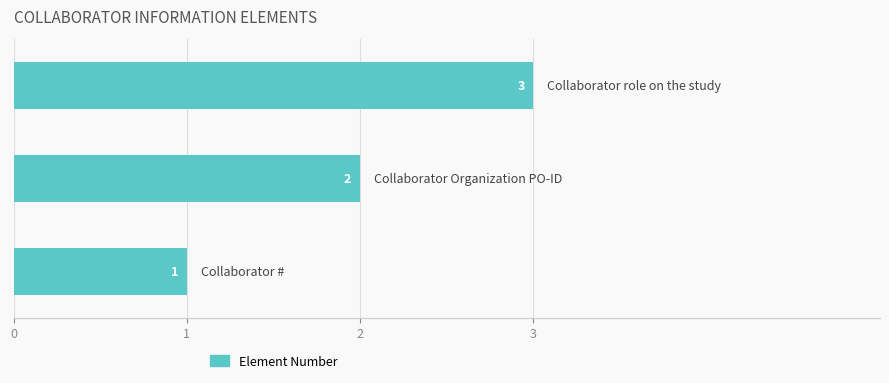

What is the difference between the maximum and second lowest values?

1